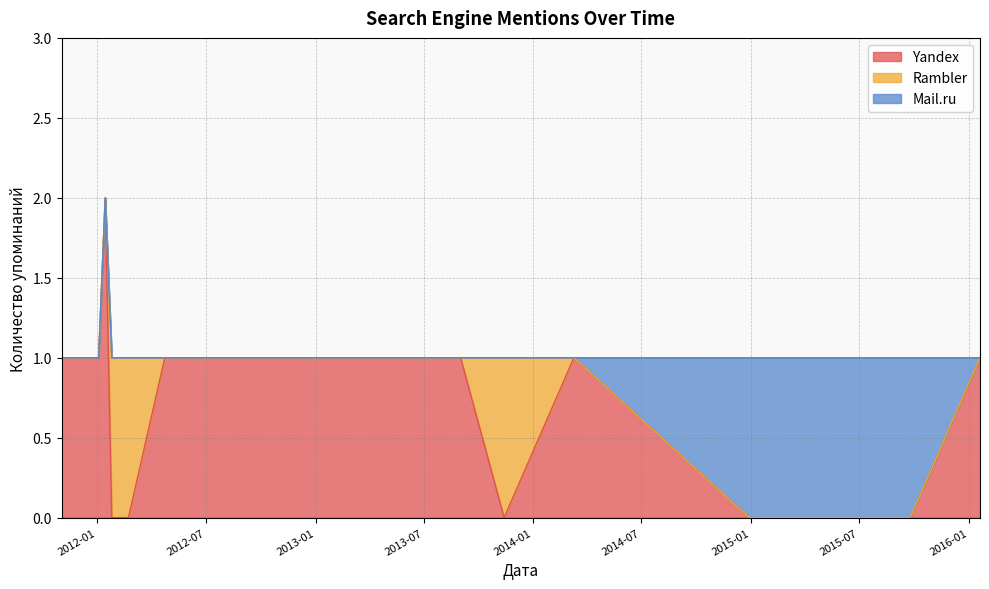

What is the difference between the highest and lowest values at 2012-04-23?

1